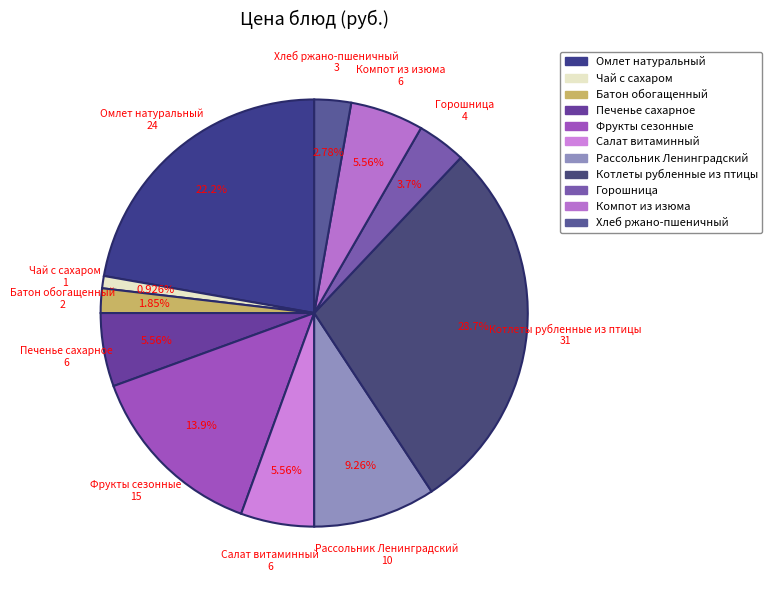

To the nearest percent, what is the combined percentage of Батон обогащенный and Котлеты рубленные из птицы?

31%